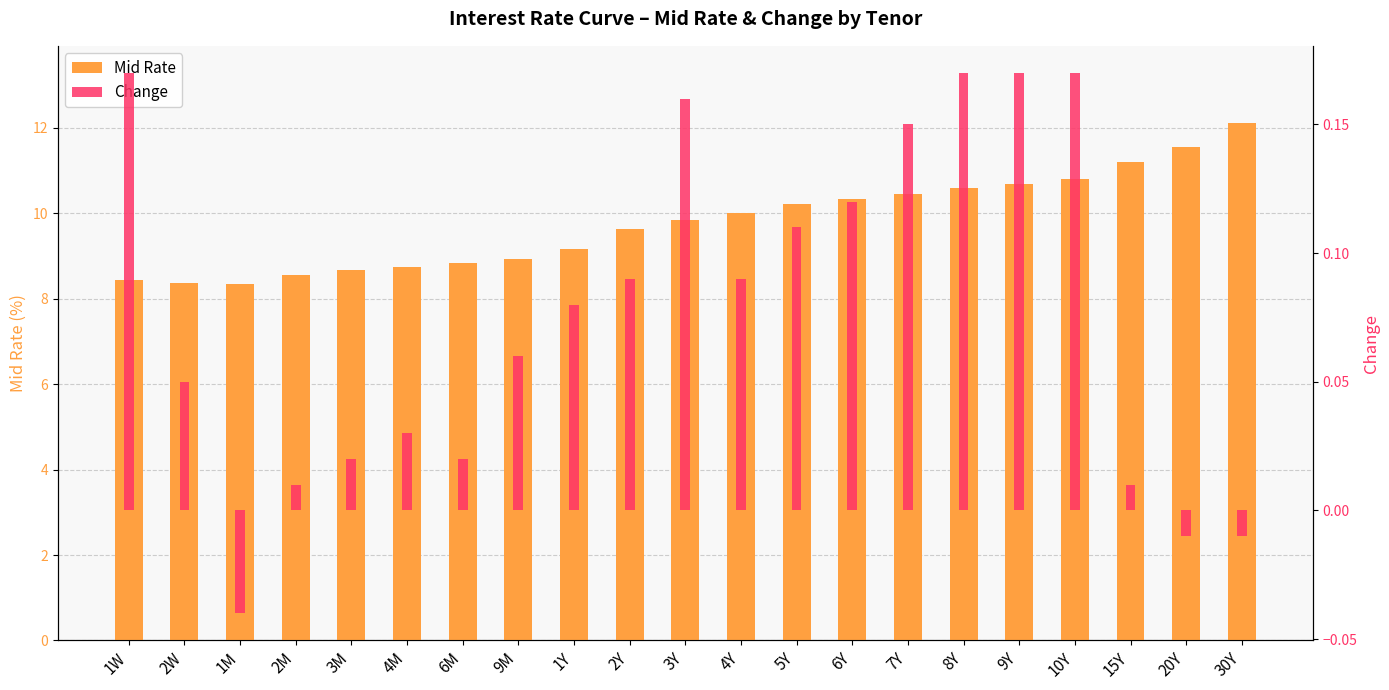

The Change series shows 0.0 at 9M. True or false?

False